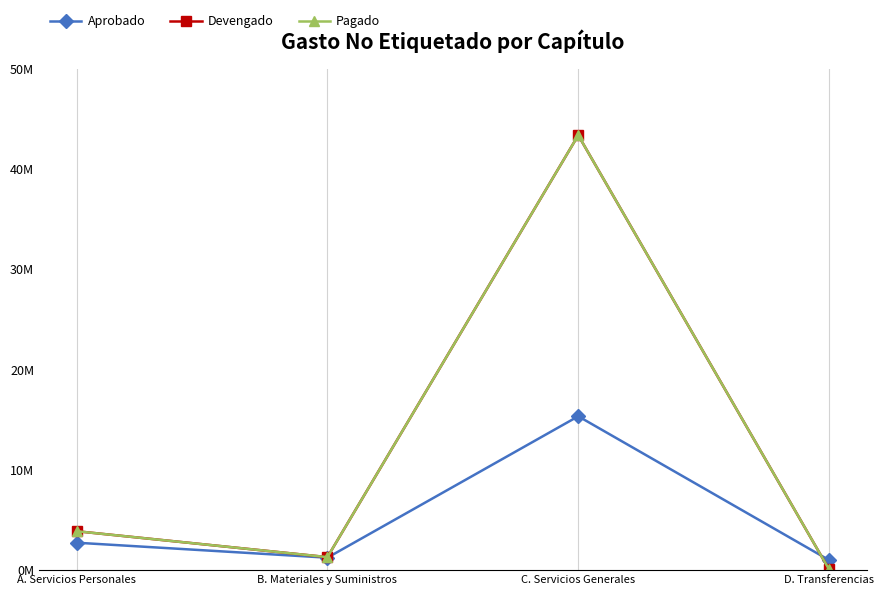

Is it true that Aprobado equals 1891107.1 at B. Materiales y Suministros?

False